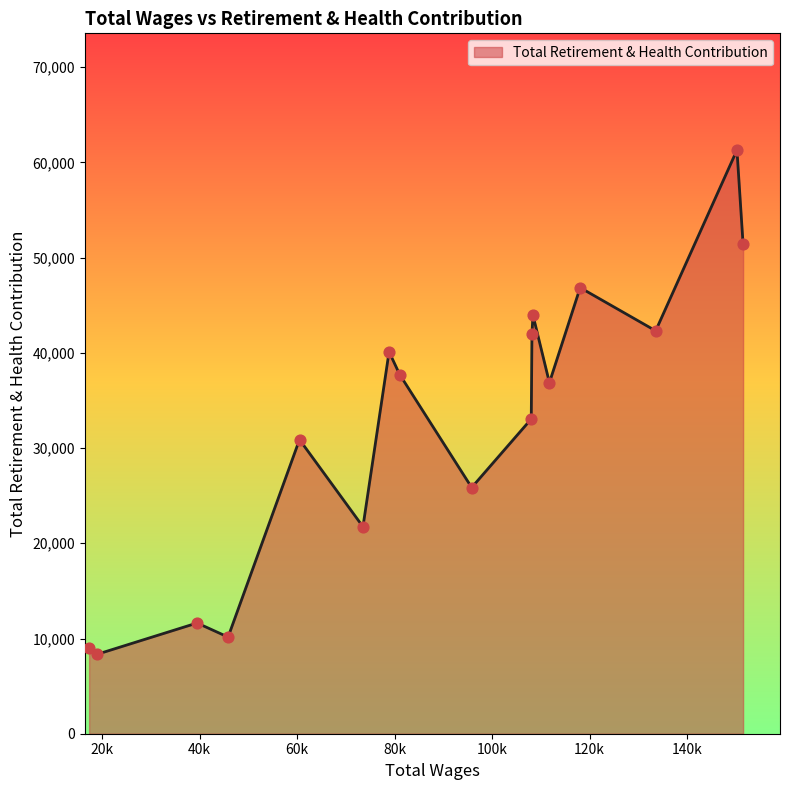

What is the maximum value shown in the chart?

61299